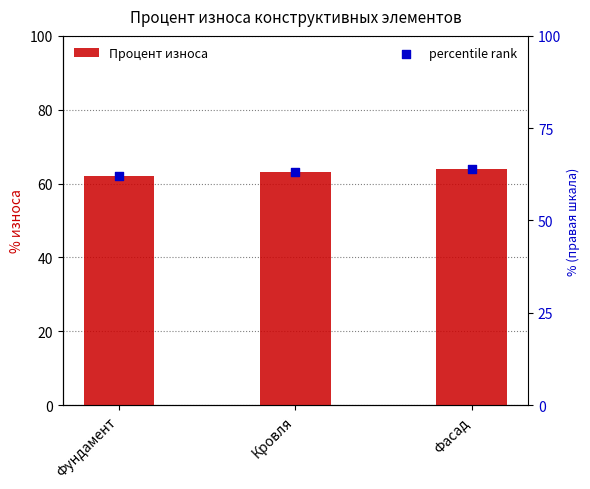

Which series has the widest spread of Y values?

Процент износа